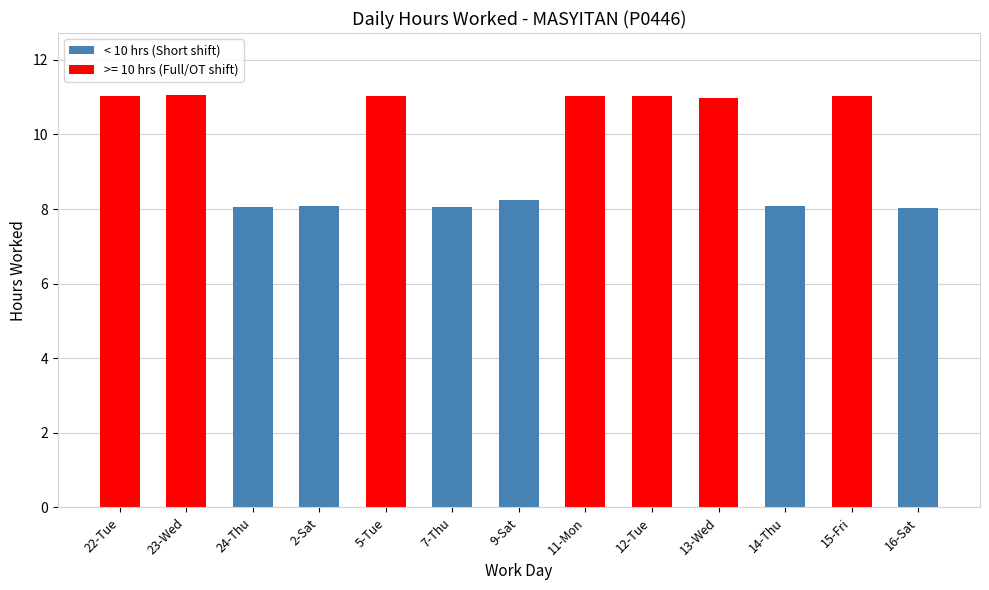

What is the label of the 3rd bar from the right?

14-Thu